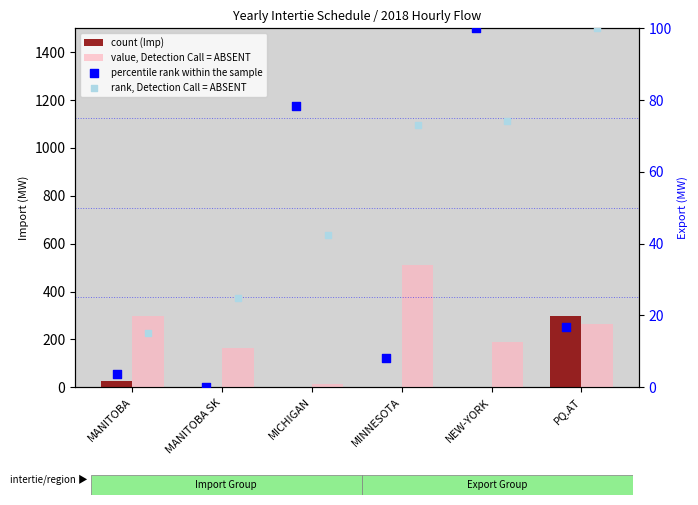

Which series reaches the minimum Y coordinate?

count (Imp)